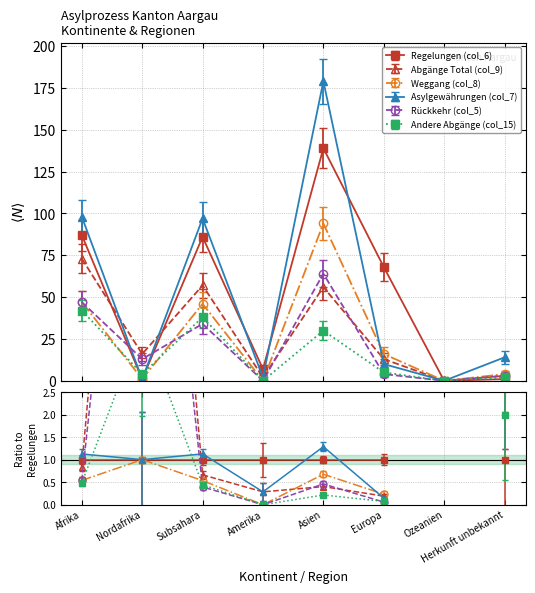

True or false: Abgänge Total (col_9) and Rückkehr (col_5) cross at least once.

True